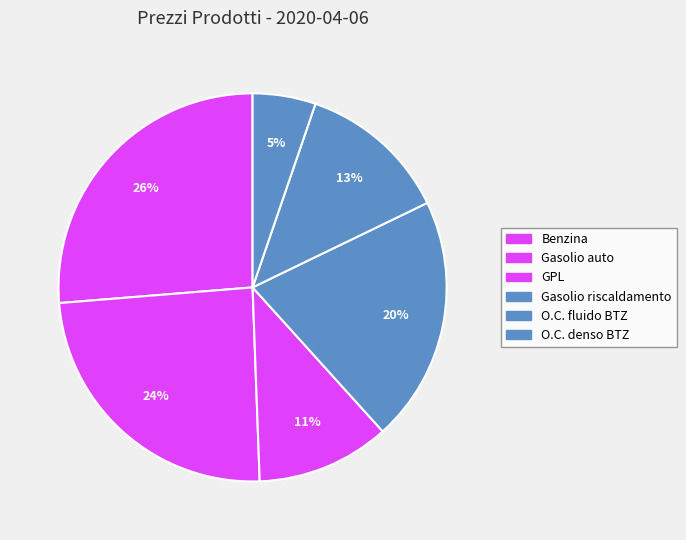

Combined, do O.C. fluido BTZ and O.C. denso BTZ account for over 50%?

No